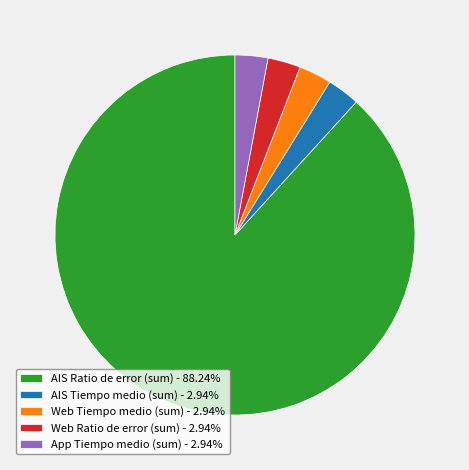

Do AIS Tiempo medio (sum) - 2.94% and Web Ratio de error (sum) - 2.94% together represent more than half of the pie?

No